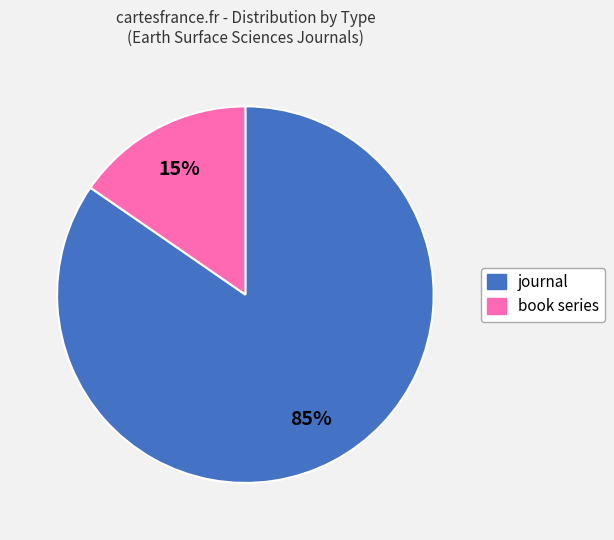

True or false: book series accounts for 15% of the total.

True